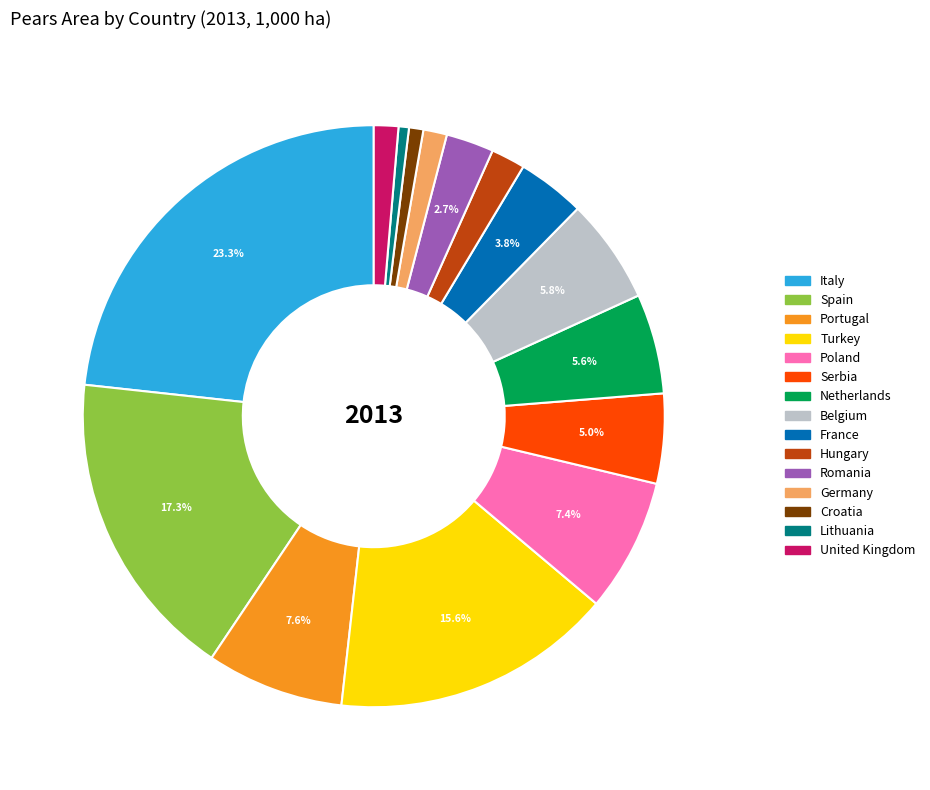

True or false: Romania accounts for 14% of the total.

False